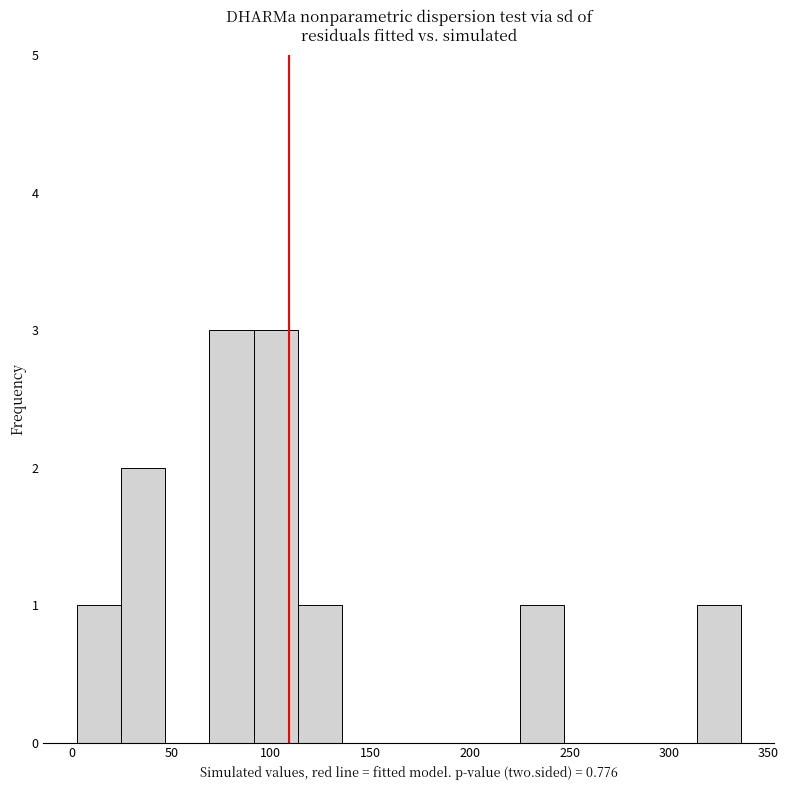

Reading left to right, list every bar in this chart as the range it spans on the x-axis followed by its height. Neither the bar edges nor the heights are printed on the chart, so give them approximately, as read against the axes.

0 to 25: 1
25 to 45: 2
45 to 70: 0
70 to 90: 3
90 to 115: 3
115 to 135: 1
135 to 160: 0
160 to 180: 0
180 to 205: 0
205 to 225: 0
225 to 245: 1
245 to 270: 0
270 to 290: 0
290 to 315: 0
315 to 335: 1